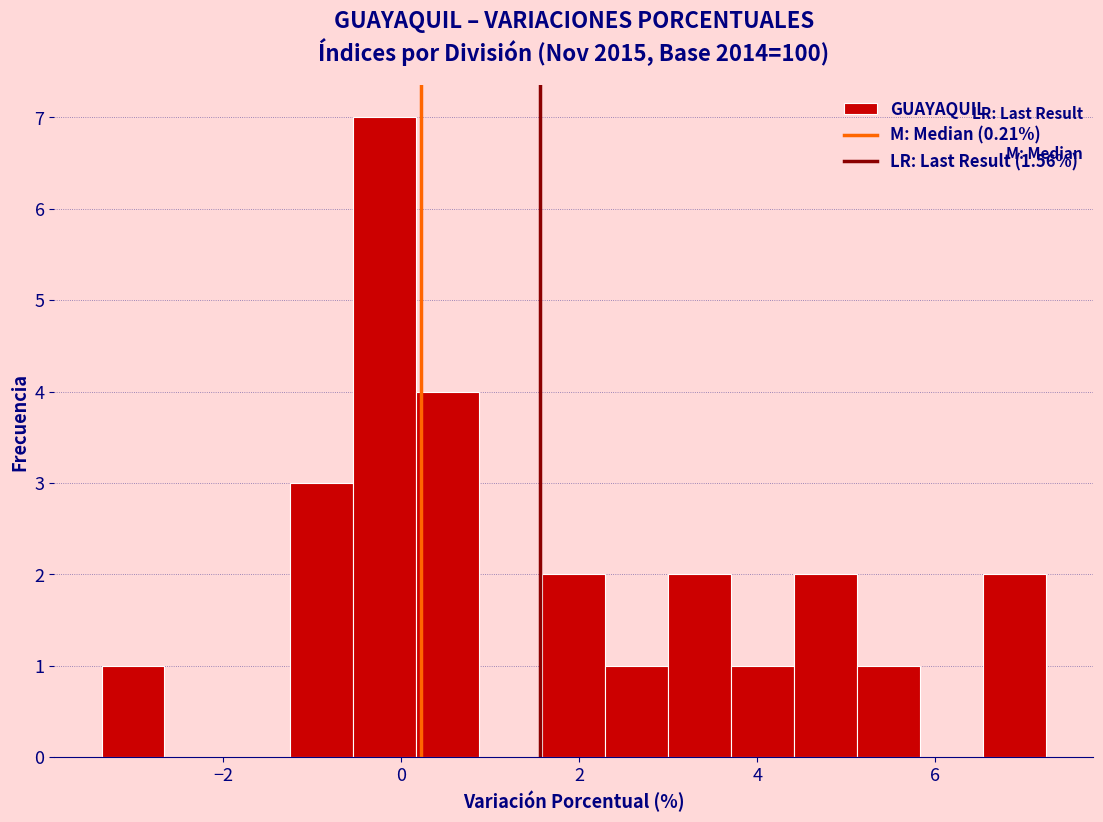

Around what value on the x-axis is the tallest bar? Give the approximate position of its centre, as read against the axis.

-0.2